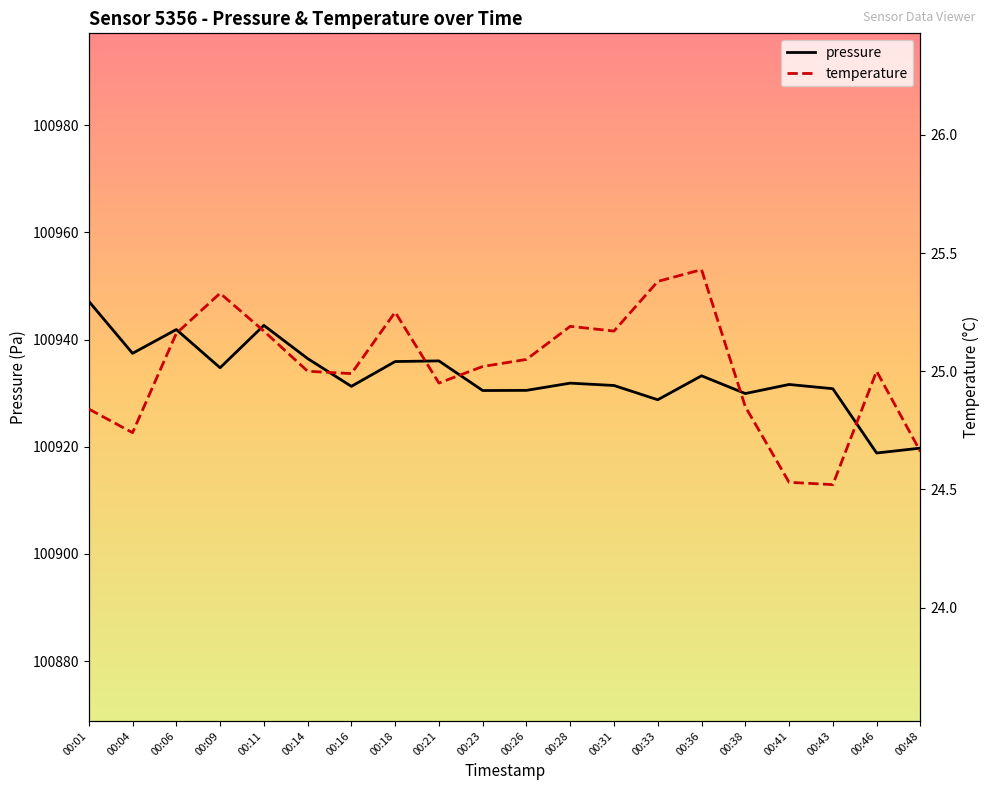

Rank the series by their maximum value, from lowest to highest.

temperature, pressure